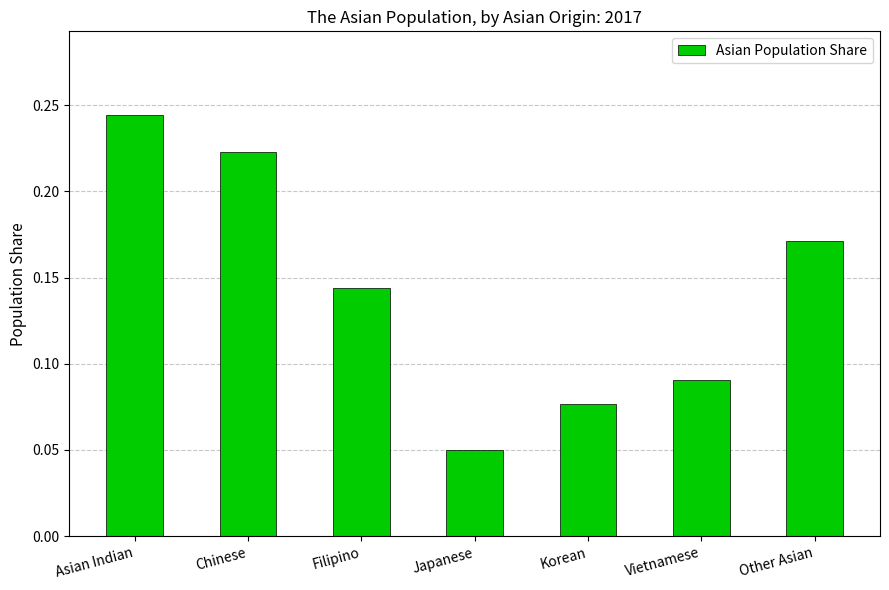

What is the label of the 1st bar from the left?

Asian Indian